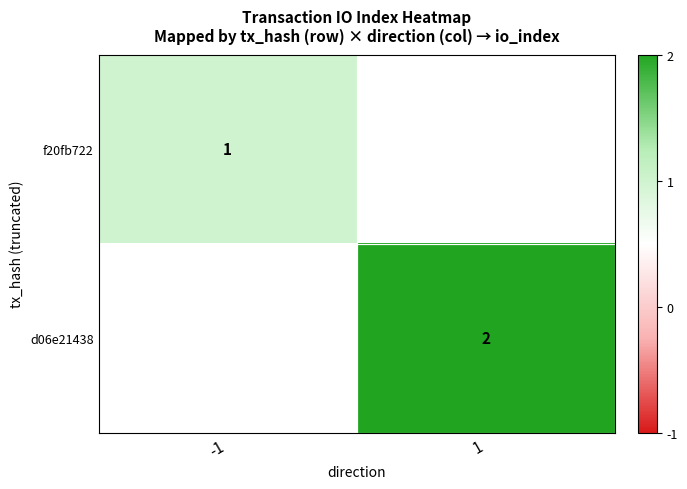

True or false: d06e21438 has a value of 1 at 1.

False